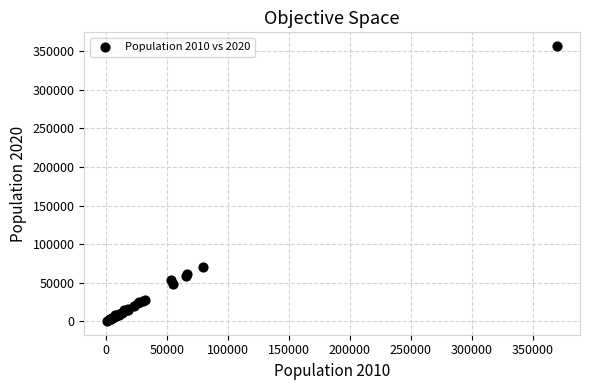

What Y value in the scatter plot is closest to 178566?

69870